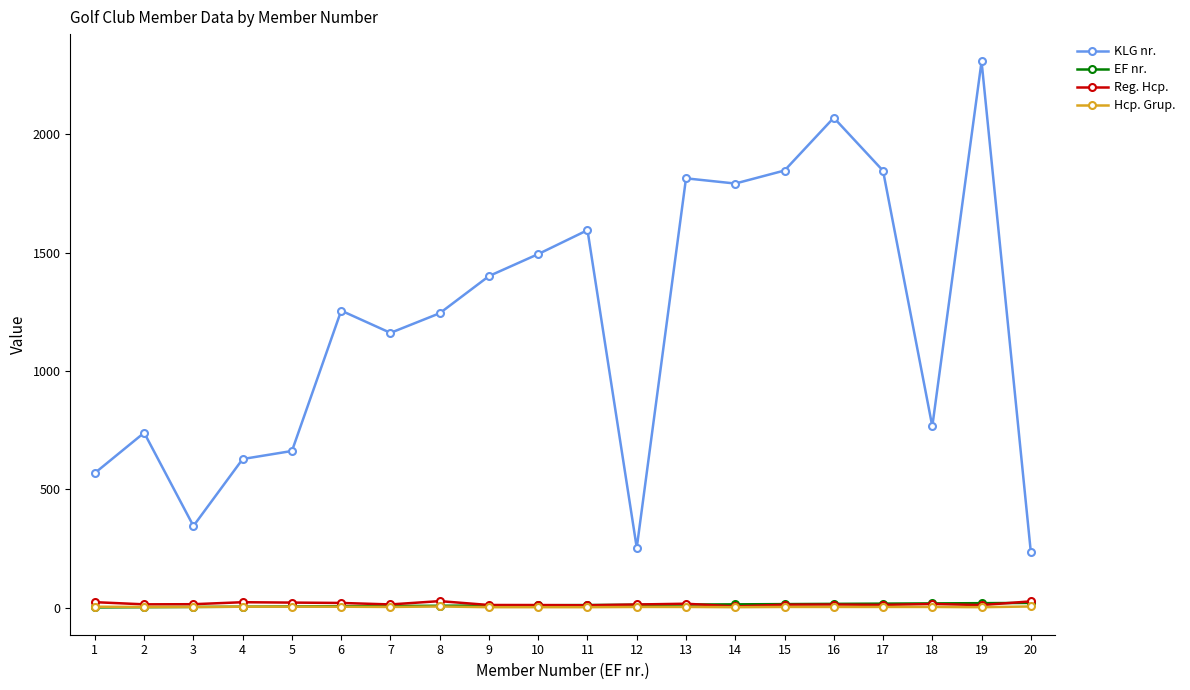

What is the sum of the Hcp. Grup. values at 7 and 10?

5.0